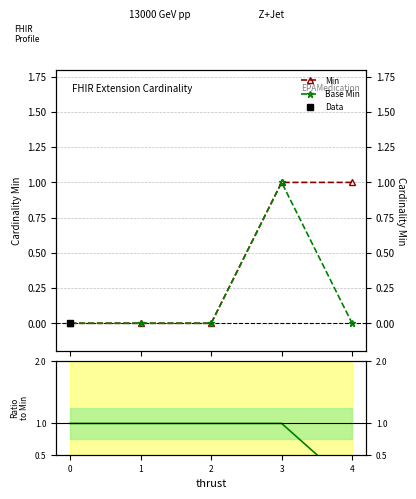

How many Min values are between 0 and 1?

5